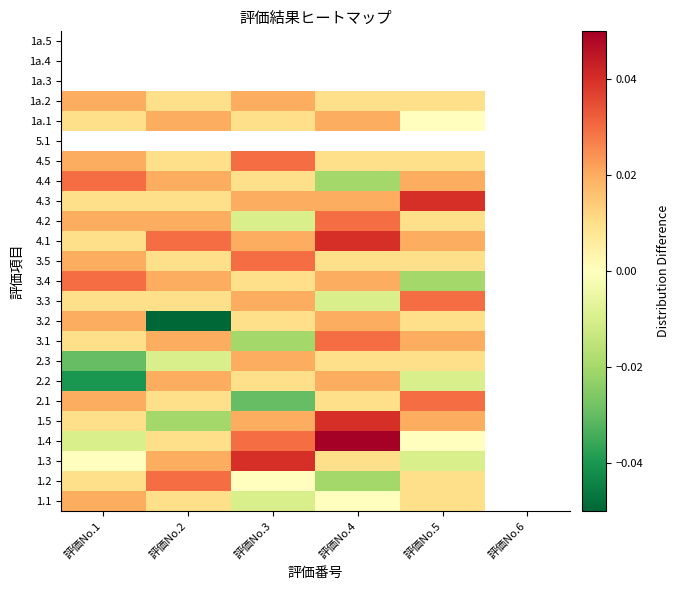

How many categories are shown in the chart?

6